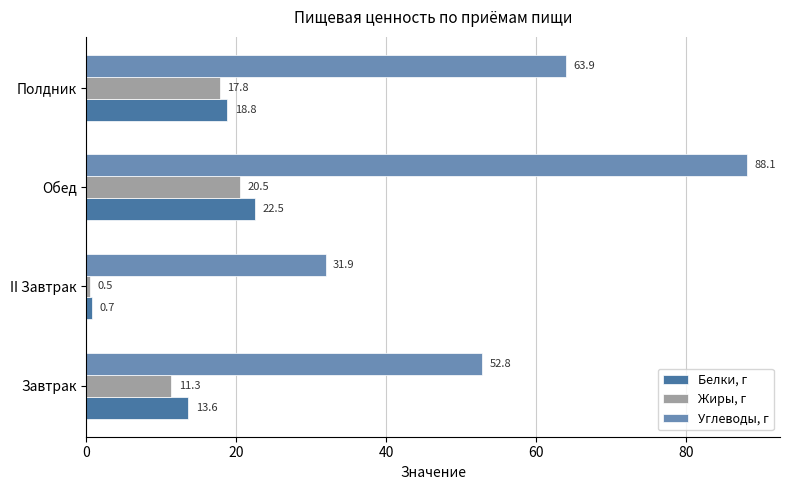

How many data points in Жиры, г are above 17?

2